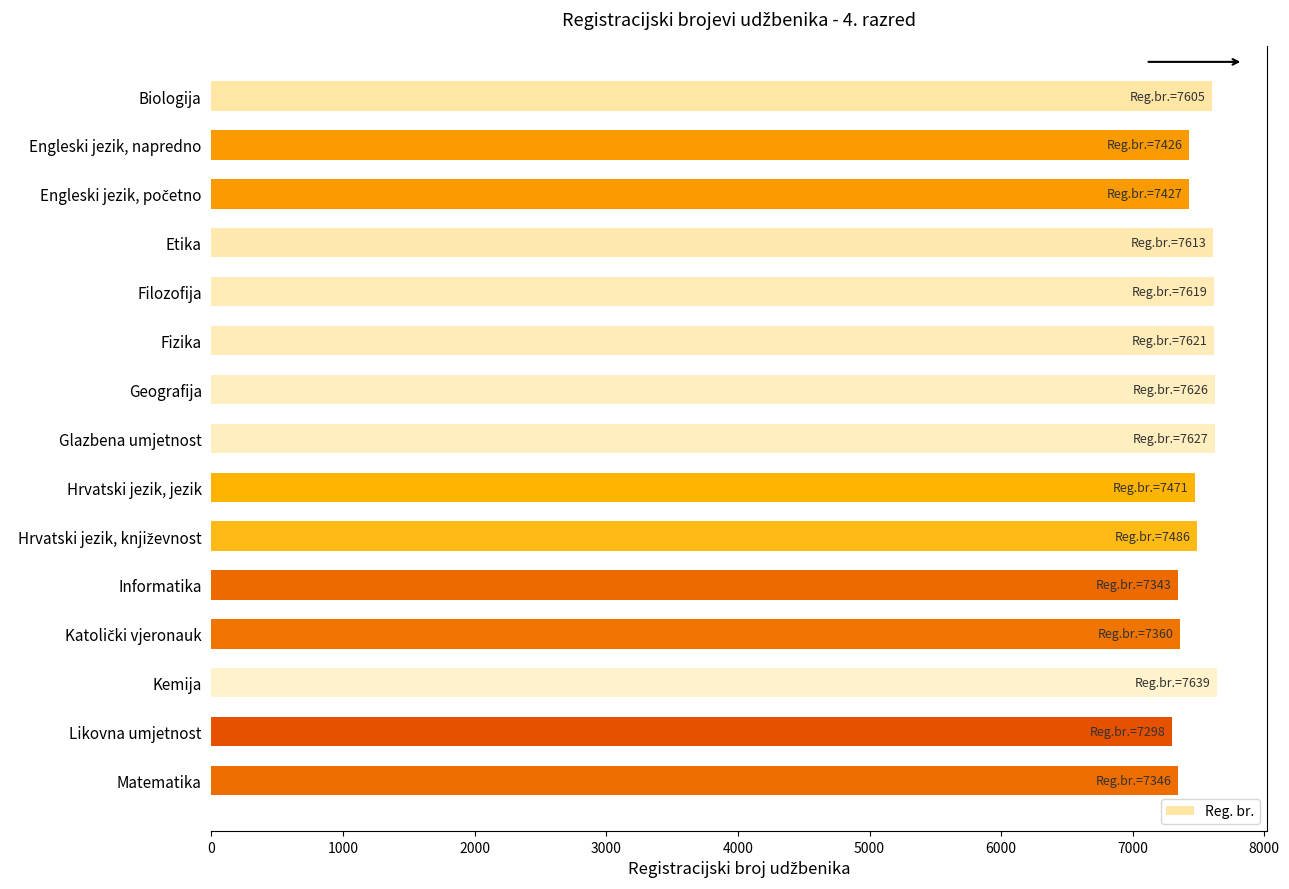

The chart shows a value of 2744 at Informatika. True or false?

False